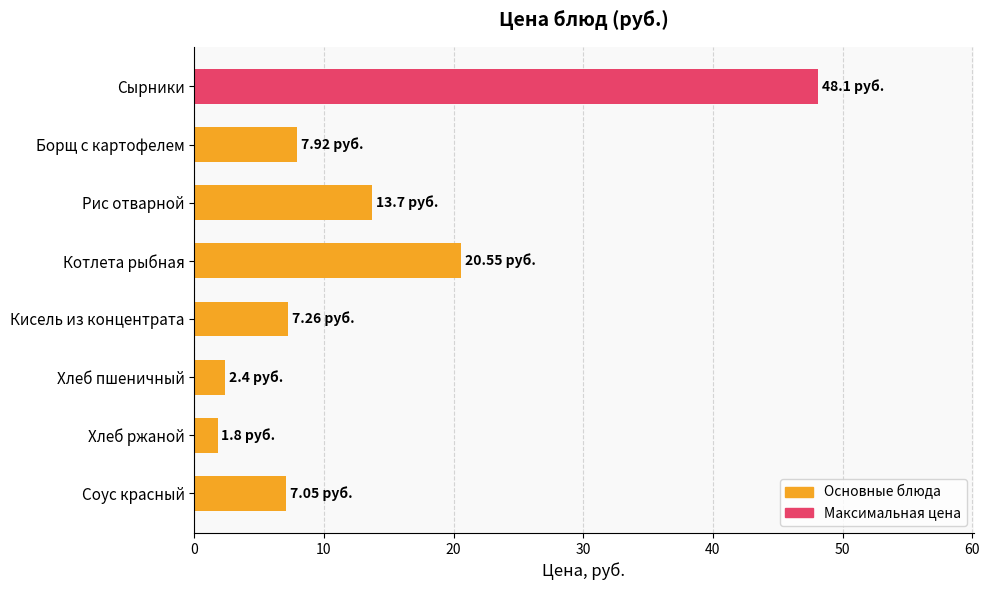

What is the label of the 4th bar from the bottom?

Кисель из концентрата